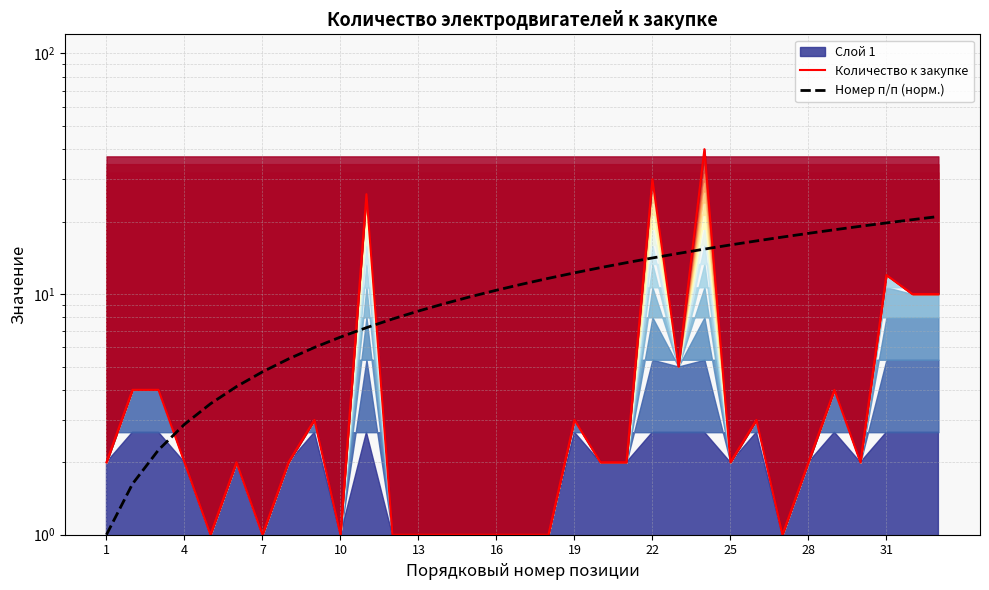

True or false: Номер п/п (норм.) and Количество к закупке intersect in this chart.

True